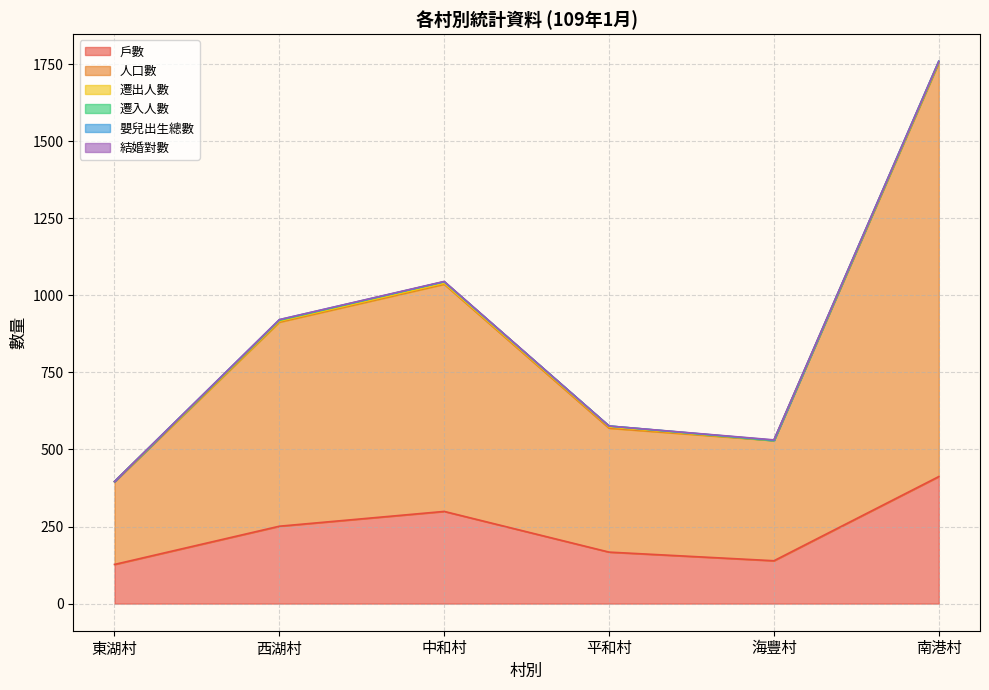

What are all the series names shown in the legend?

戶數, 人口數, 遷出人數, 遷入人數, 嬰兒出生總數, 結婚對數